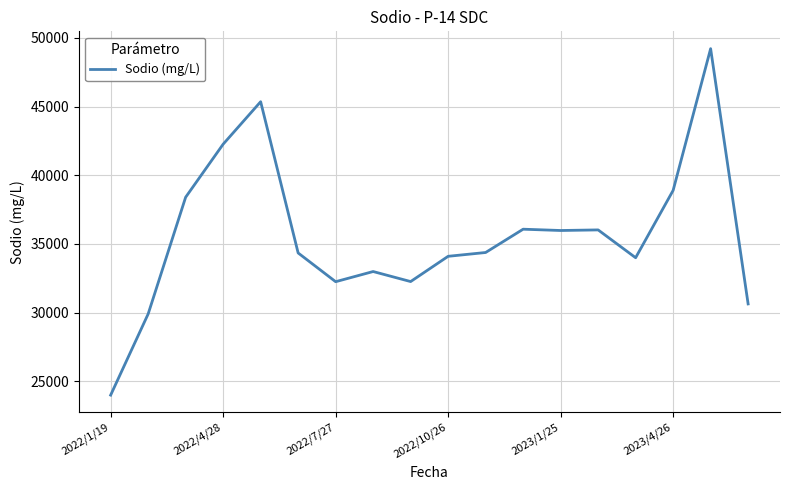

What is the greatest value displayed?

49216.0